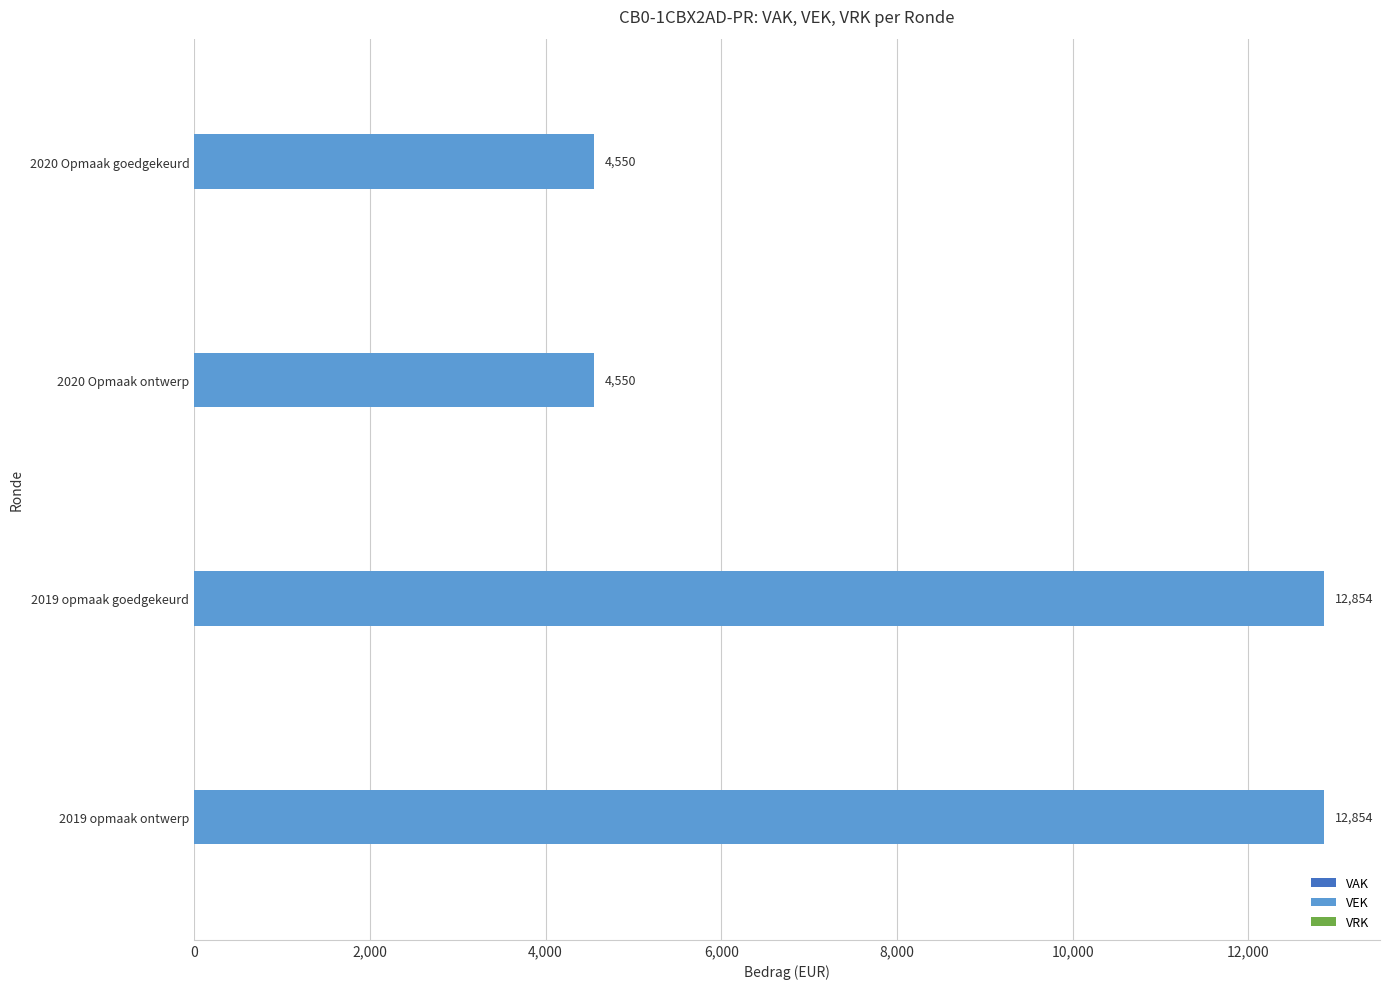

What is the difference between the second highest and second lowest values?

8304